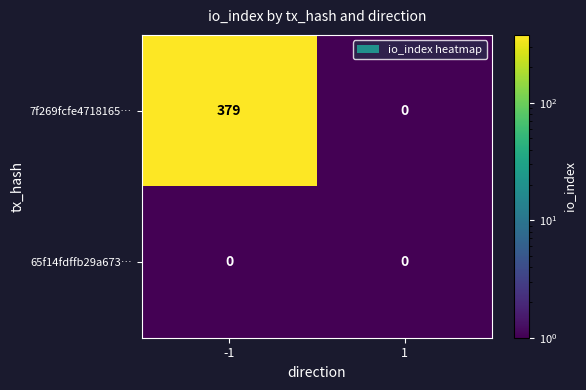

Reading left to right, transcribe all the data shown in this chart.

7f269fcfe4718165…: 379	0
65f14fdffb29a673…: 0	0